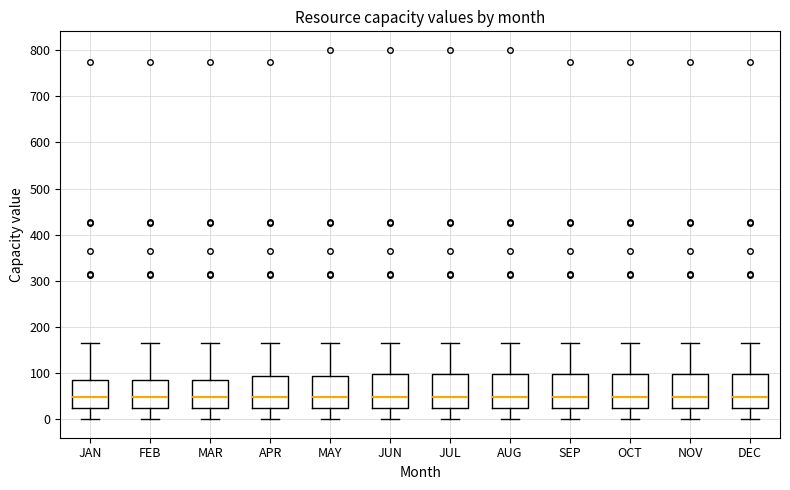

Reading left to right, transcribe this box plot: for each box, give where its median line is, the range the box spans, and where its two whiskers end, as read against the y-axis. The values are not printed on the chart, so give them approximately, as read against the axis.

JAN: median 50, box 20 to 90, whiskers 0 to 170
FEB: median 50, box 20 to 80, whiskers 0 to 170
MAR: median 50, box 20 to 80, whiskers 0 to 170
APR: median 50, box 20 to 90, whiskers 0 to 170
MAY: median 50, box 20 to 90, whiskers 0 to 170
JUN: median 50, box 20 to 100, whiskers 0 to 170
JUL: median 50, box 20 to 100, whiskers 0 to 170
AUG: median 50, box 20 to 100, whiskers 0 to 170
SEP: median 50, box 20 to 100, whiskers 0 to 170
OCT: median 50, box 20 to 100, whiskers 0 to 170
NOV: median 50, box 20 to 100, whiskers 0 to 170
DEC: median 50, box 20 to 100, whiskers 0 to 170